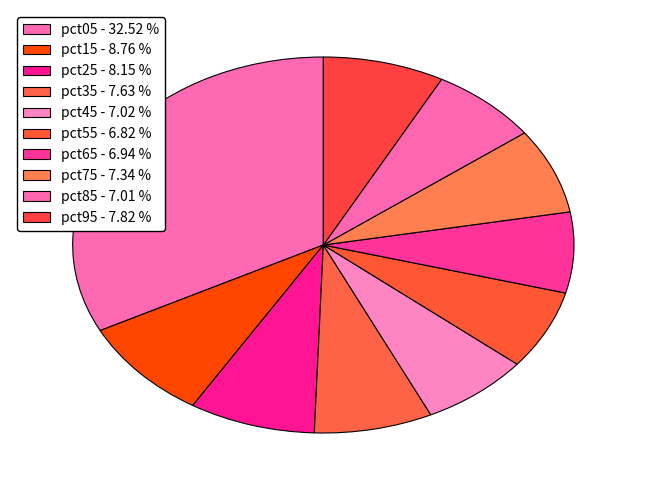

Count the number of slices in the pie.

10